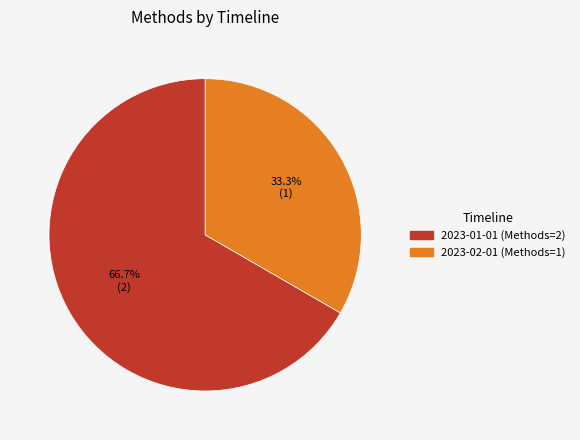

Is it true that 2023-01-01 is 81% of the pie?

False